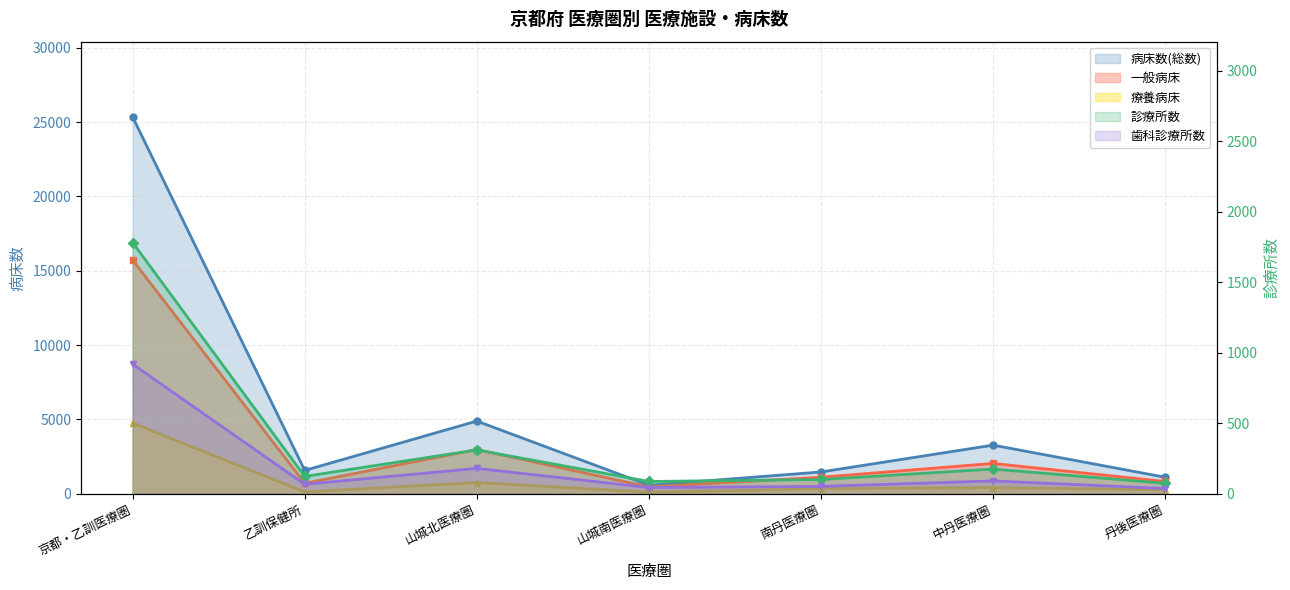

Does the chart have visible grid lines?

Yes